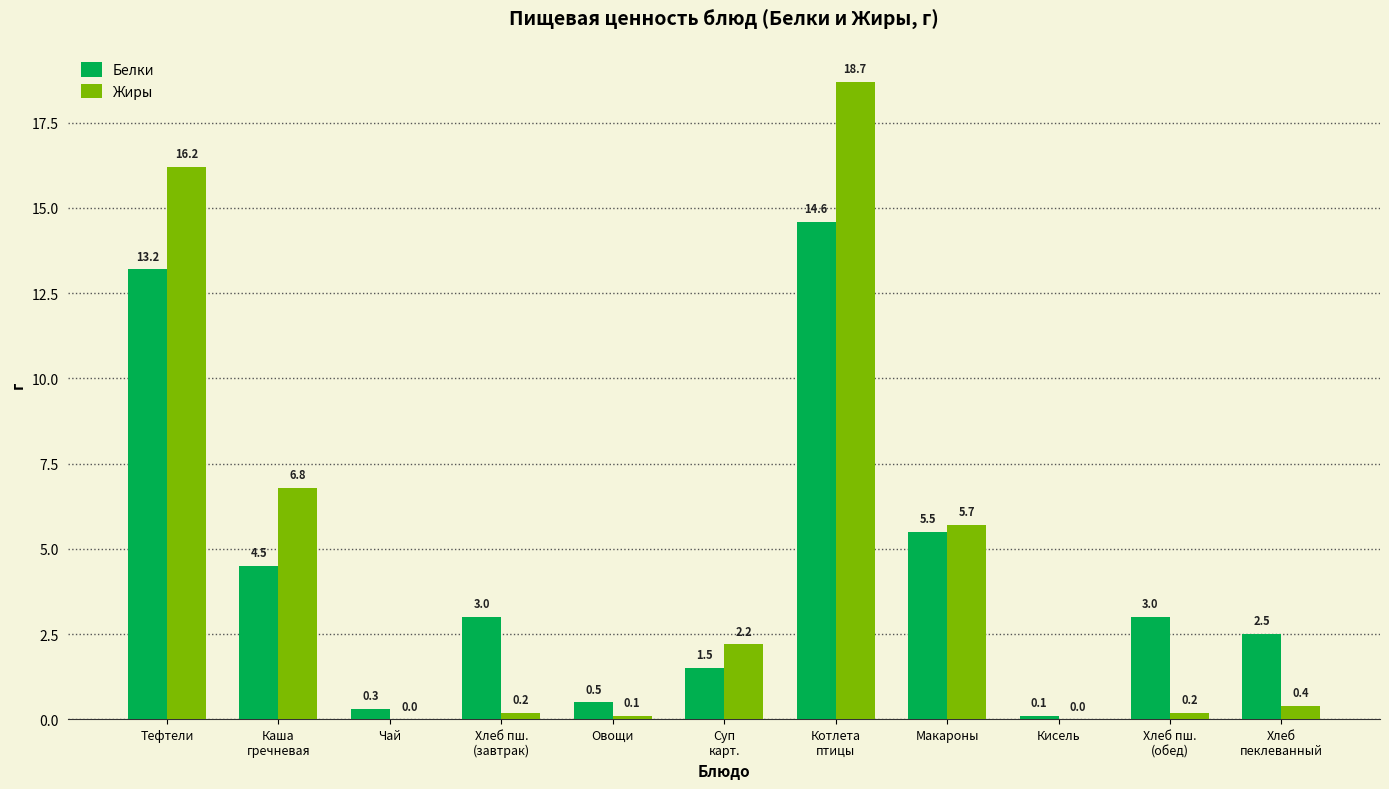

Which series changed the most between Тефтели and Хлеб
пеклеванный?

Жиры